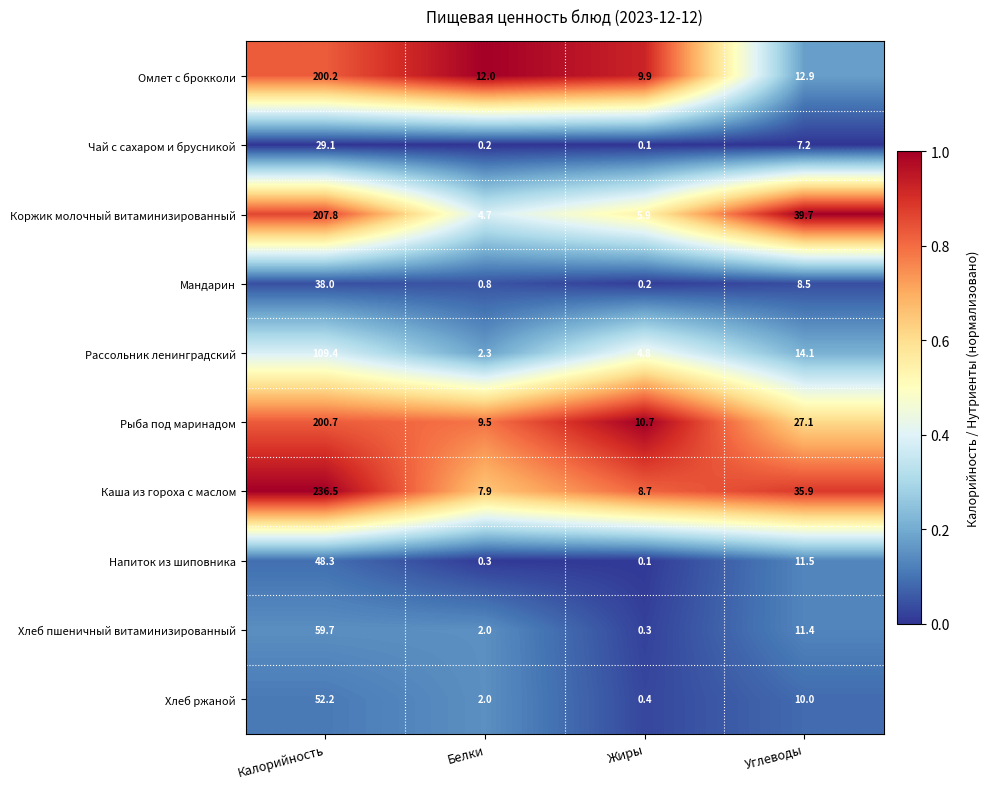

Which category has the lowest value in the Хлеб пшеничный витаминизированный series?

Жиры